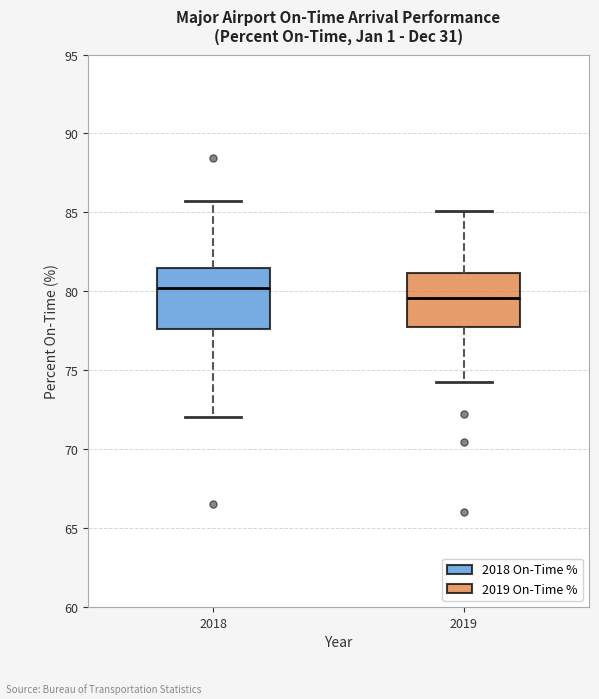

Reading left to right, transcribe this box plot: for each box, give where its median line is, the range the box spans, and where its two whiskers end, as read against the y-axis. The values are not printed on the chart, so give them approximately, as read against the axis.

2018: median 80.0, box 77.5 to 81.5, whiskers 72.0 to 85.5
2019: median 79.5, box 78.0 to 81.0, whiskers 74.5 to 85.0